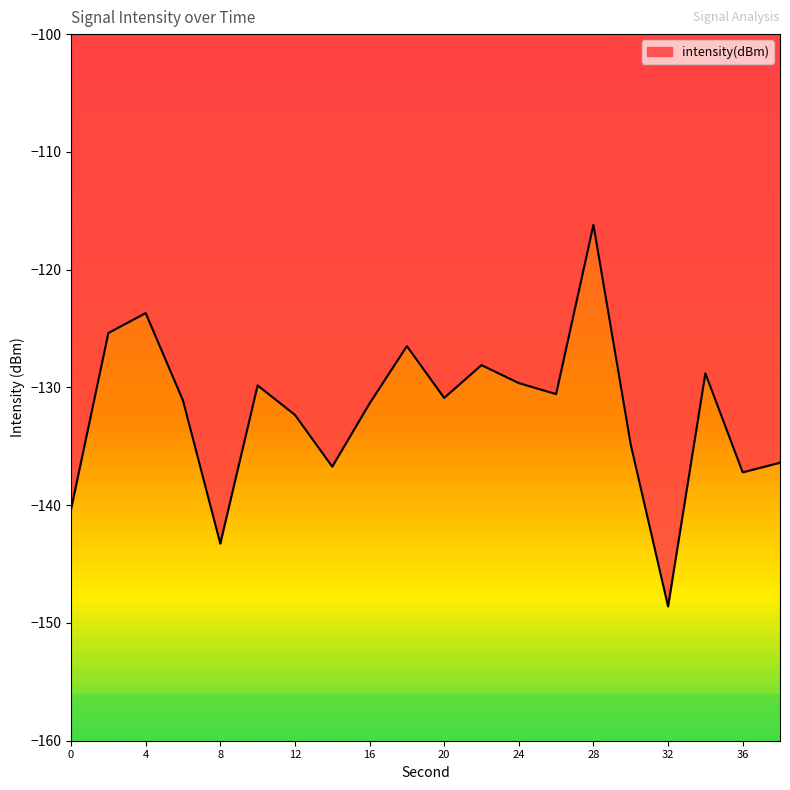

What is the maximum value shown in the chart?

-116.2